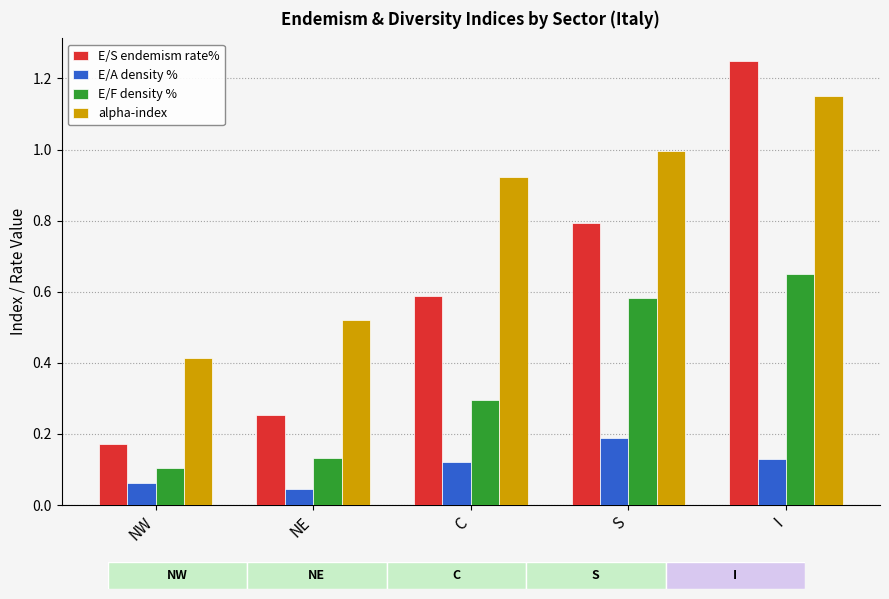

Which series has the largest range (max minus min)?

E/S endemism rate%